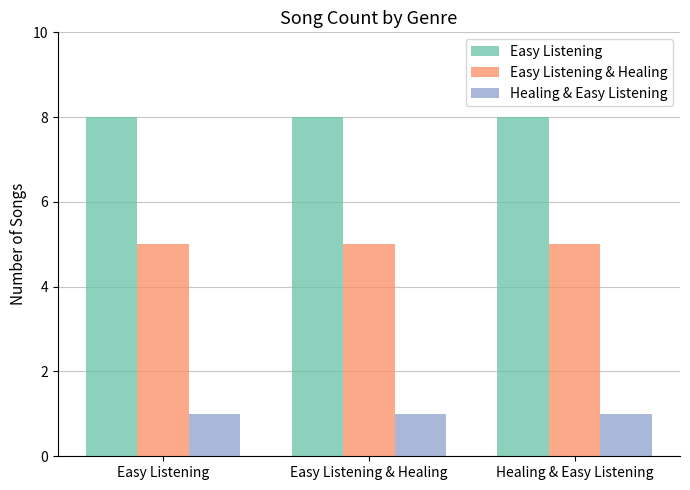

List the series in order of their peak value, highest first.

Easy Listening, Easy Listening & Healing, Healing & Easy Listening